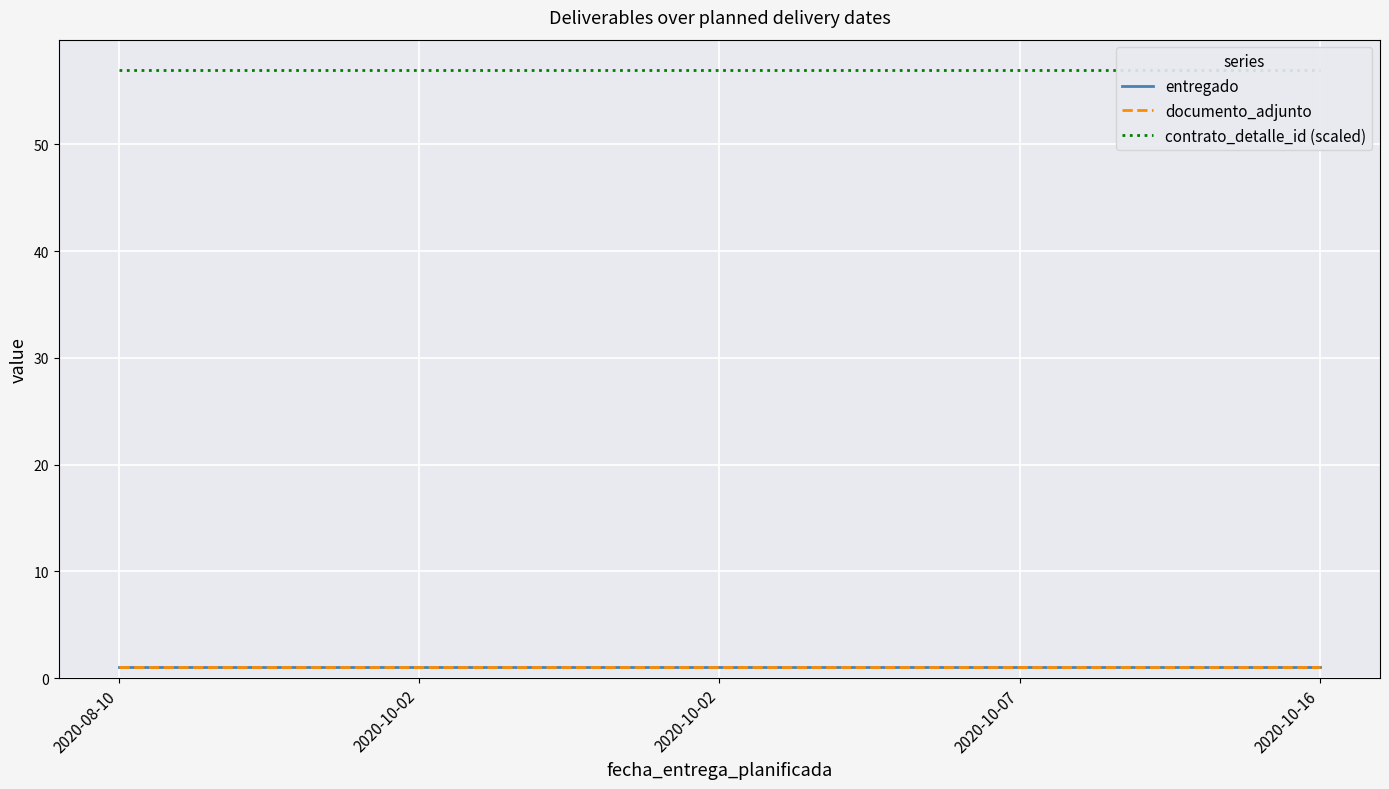

What is the smallest value displayed?

1